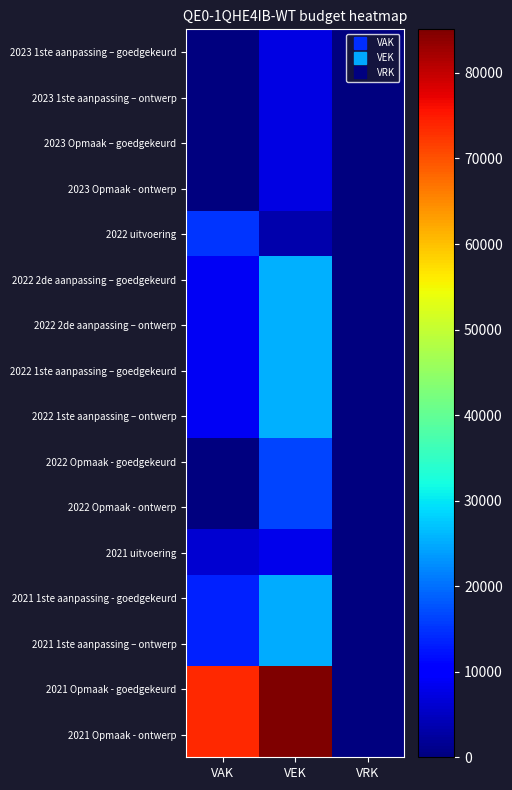

Between VRK and VAK, which is larger?

VRK